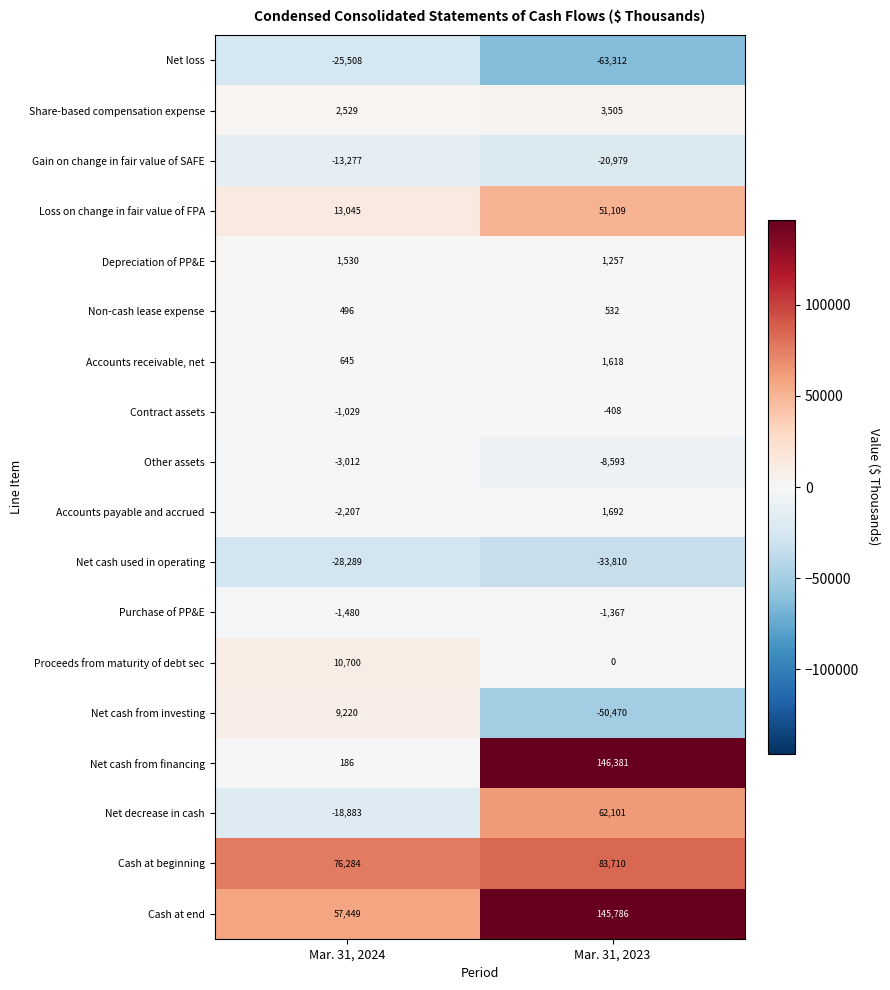

At which label is Net decrease in cash closest to 21609?

Mar. 31, 2024